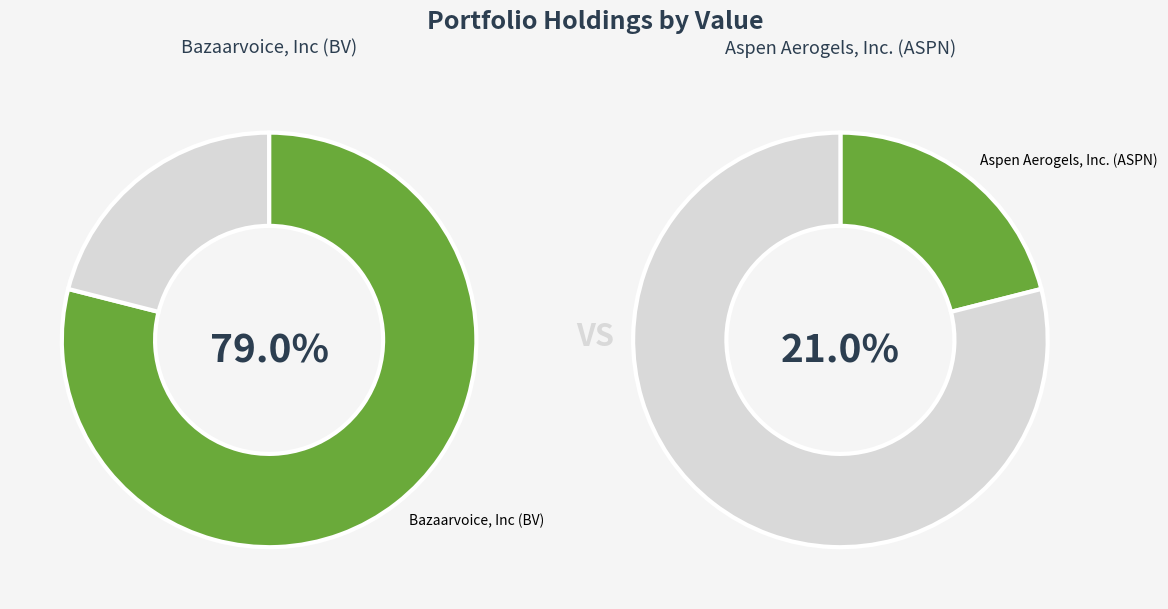

Which category accounts for the majority?

Bazaarvoice, Inc (BV)